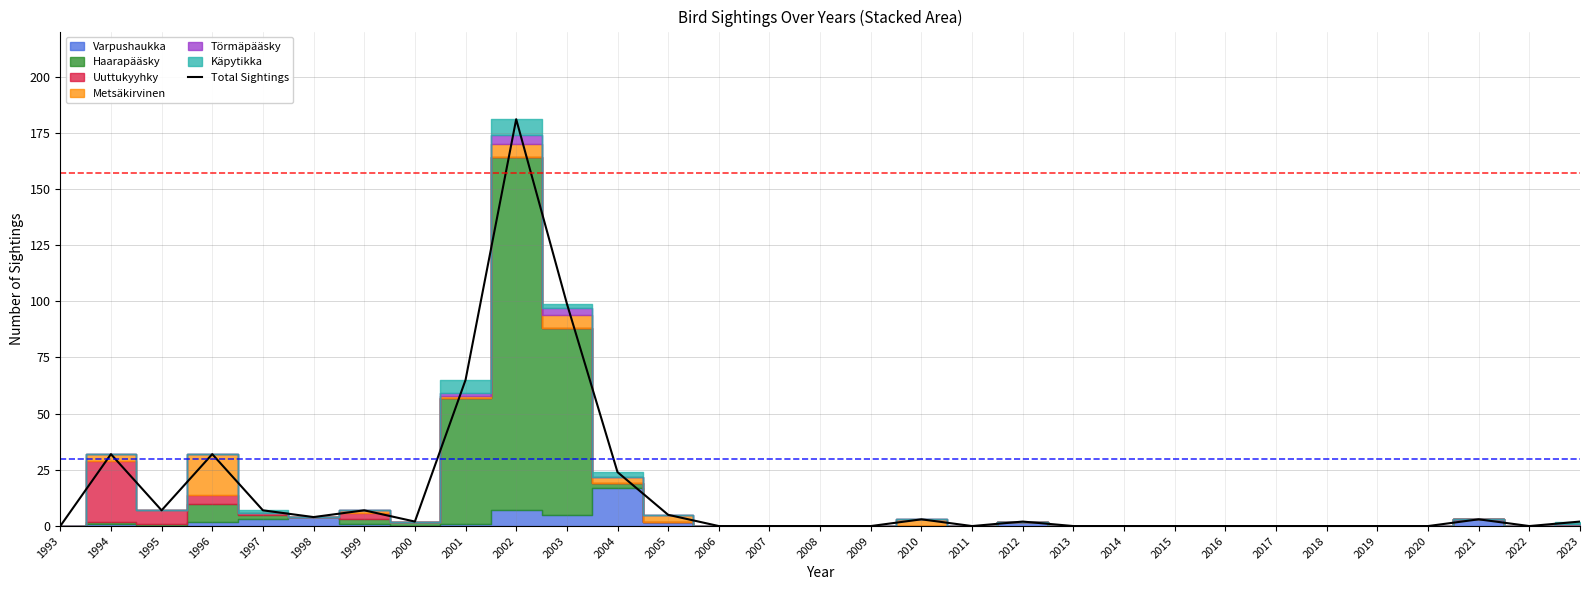

How many lines are shown in the chart?

1